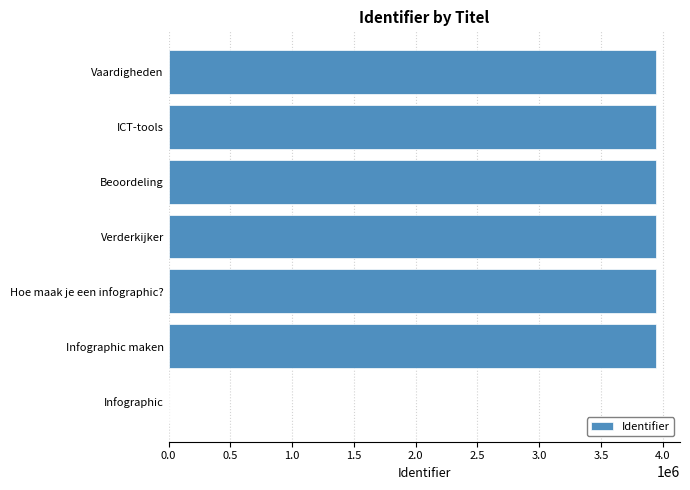

Is it true that the value at Hoe maak je een infographic? is 2417773?

False